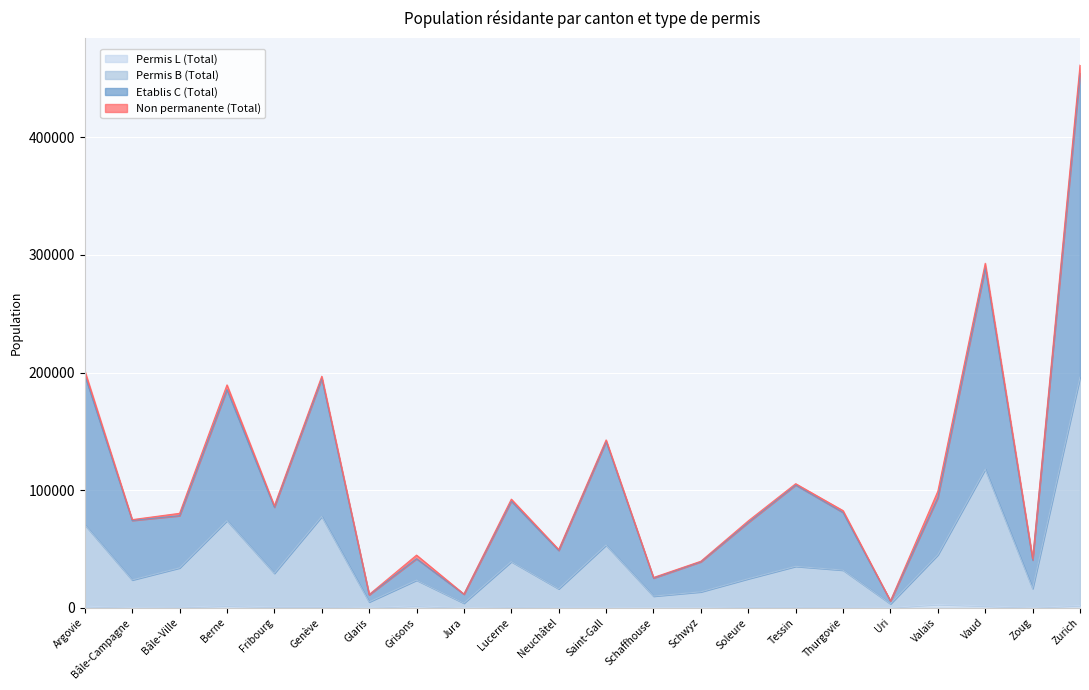

What is the greatest value displayed?

454767